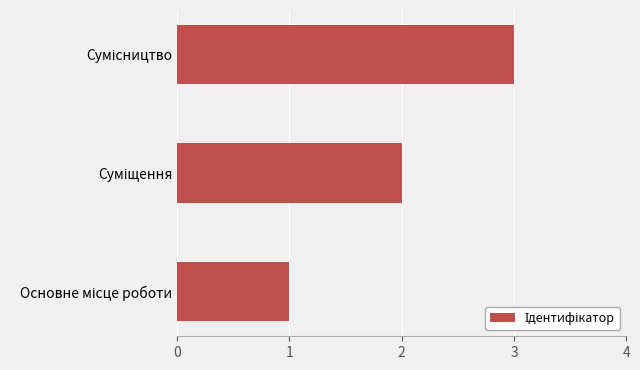

What is the maximum value shown in the chart?

3